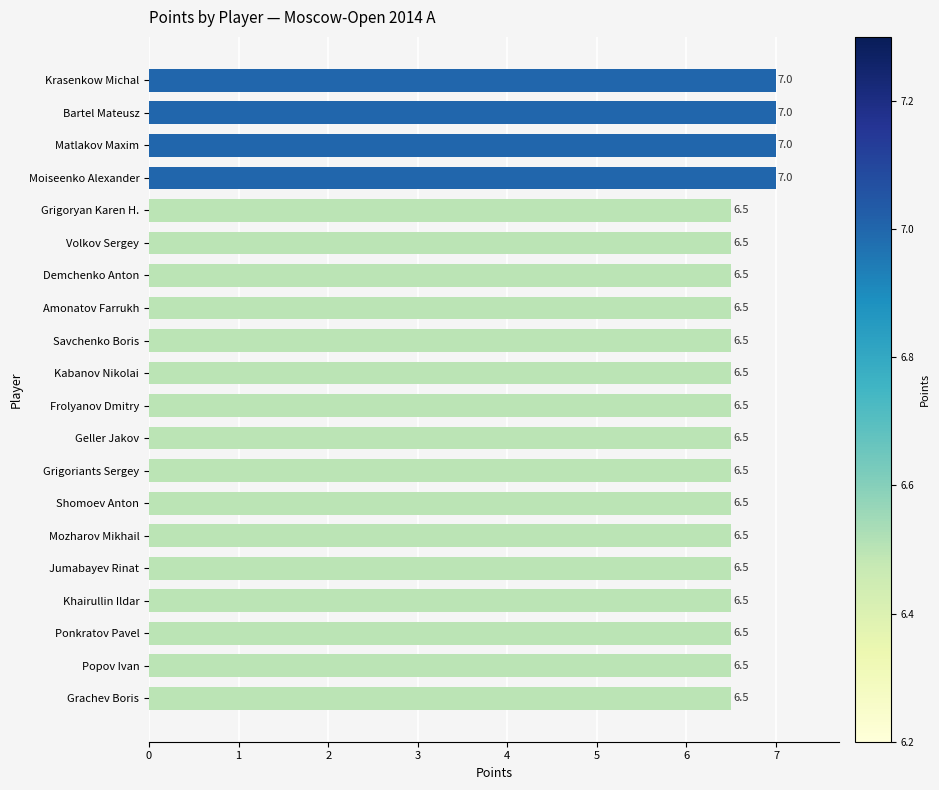

What is the ratio of the value at Demchenko Anton to the value at Grigoryan Karen H.?

1.0